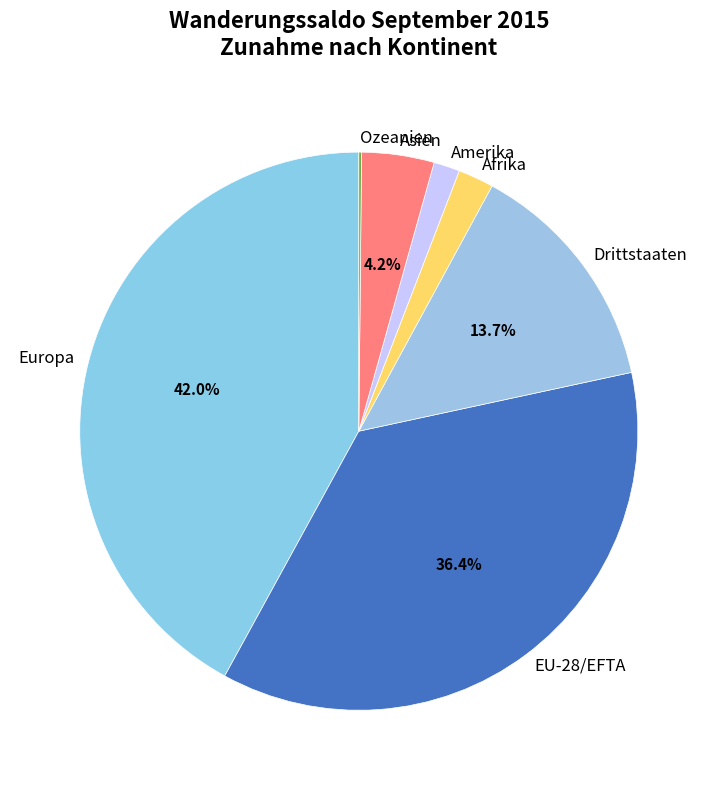

Is it true that Asien is 10% of the pie?

False